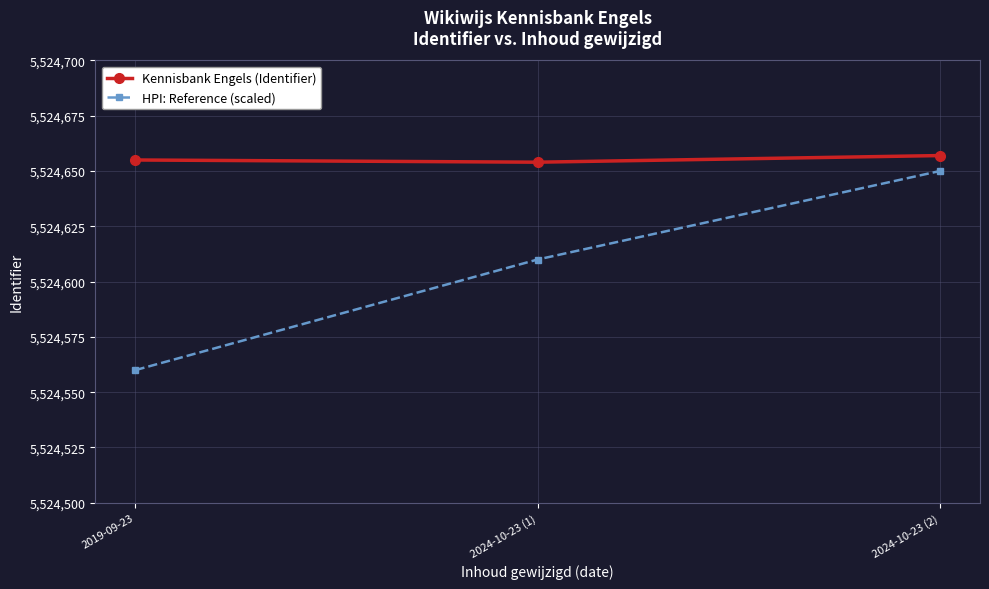

Count the number of data series in this chart.

2